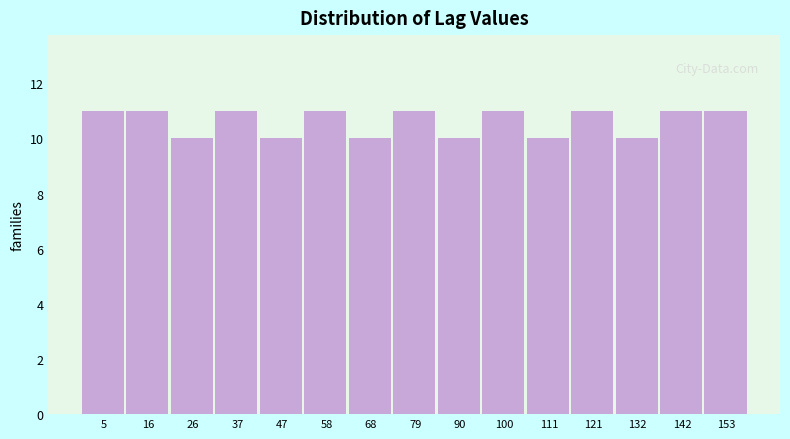

How tall is the bar that spans 32 to 42 on the x-axis? Neither the bar edges nor the heights are printed on the chart, so give them approximately, as read against the axes.

11